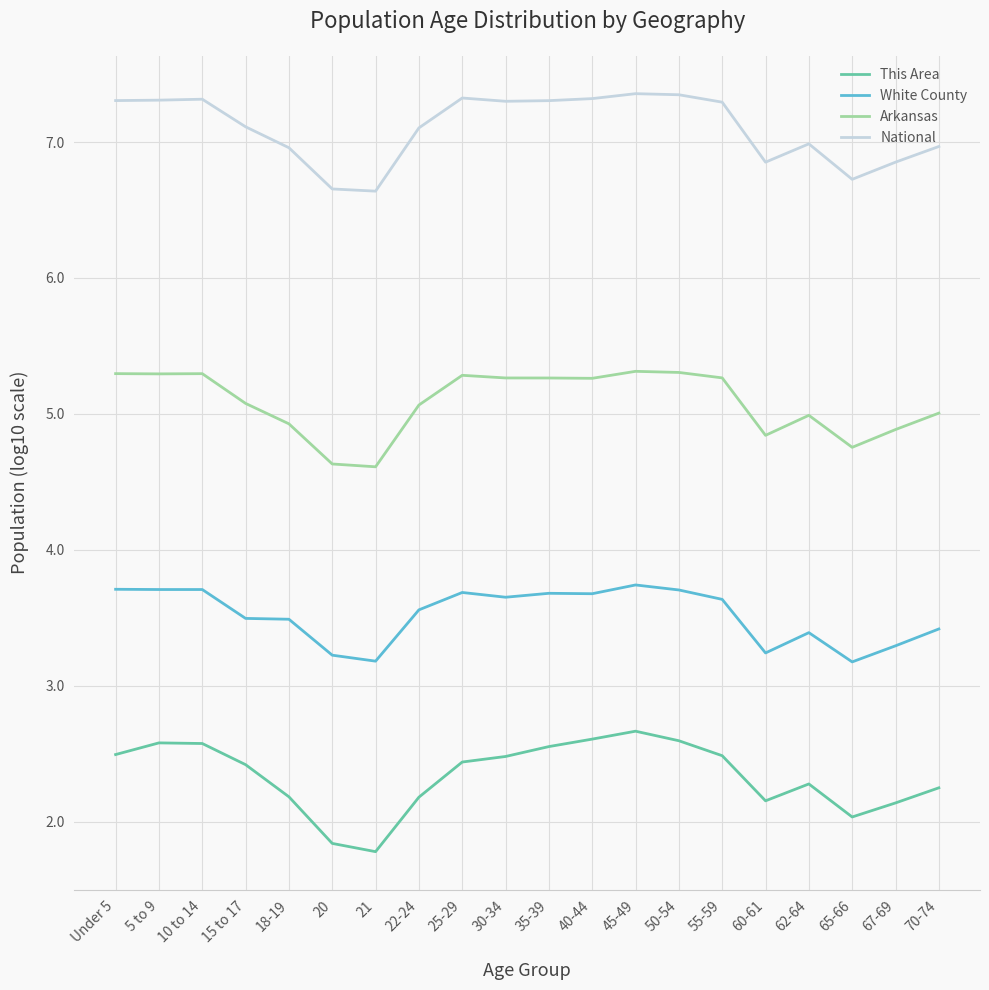

What is the greatest value displayed?

7.4